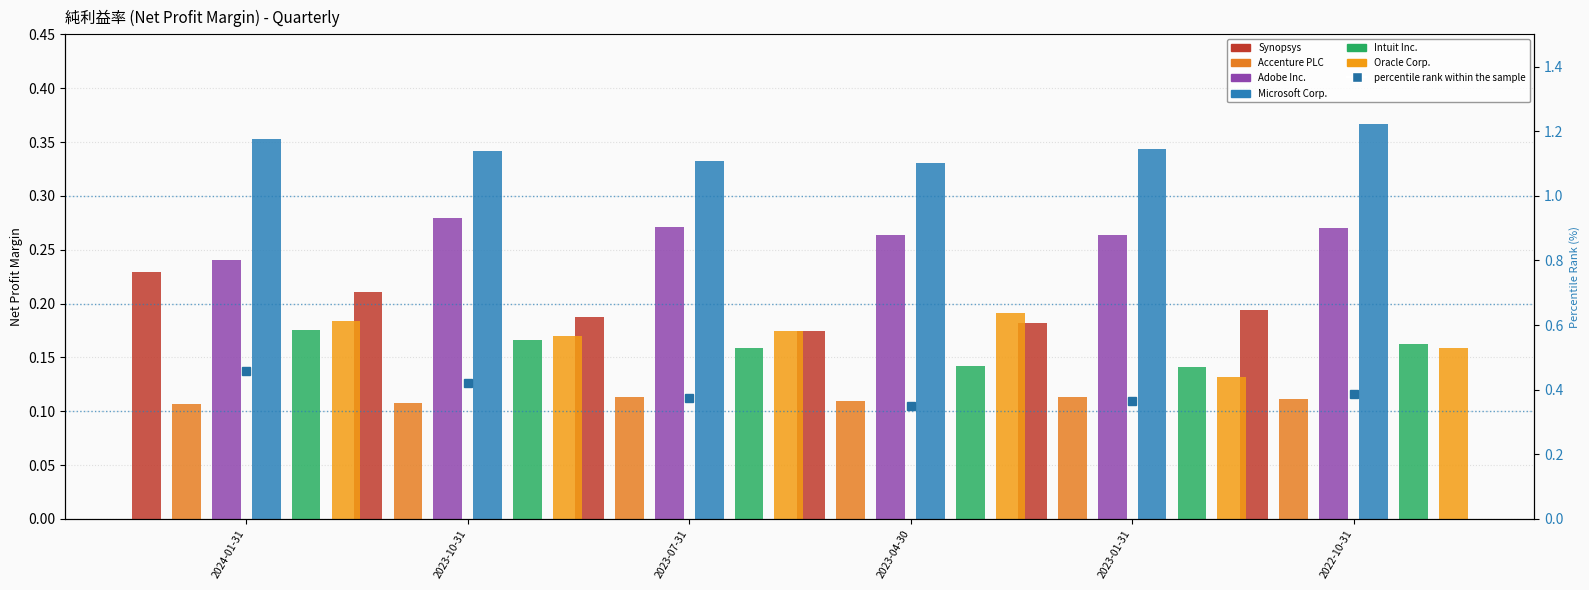

Reading left to right, list all the values displayed in this chart.

Synopsys: 0.2	0.2	0.2	0.2	0.2	0.2
Accenture PLC: 0.1	0.1	0.1	0.1	0.1	0.1
Adobe Inc.: 0.2	0.3	0.3	0.3	0.3	0.3
Microsoft Corp.: 0.4	0.3	0.3	0.3	0.3	0.4
Intuit Inc.: 0.2	0.2	0.2	0.1	0.1	0.2
Oracle Corp.: 0.2	0.2	0.2	0.2	0.1	0.2